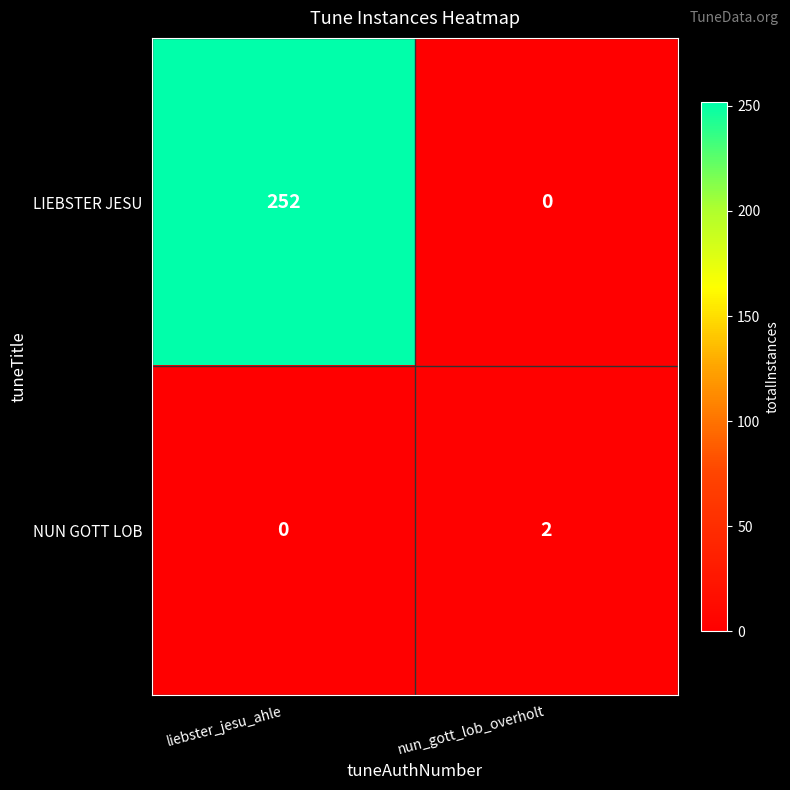

What is the total value across all series at liebster_jesu_ahle?

252